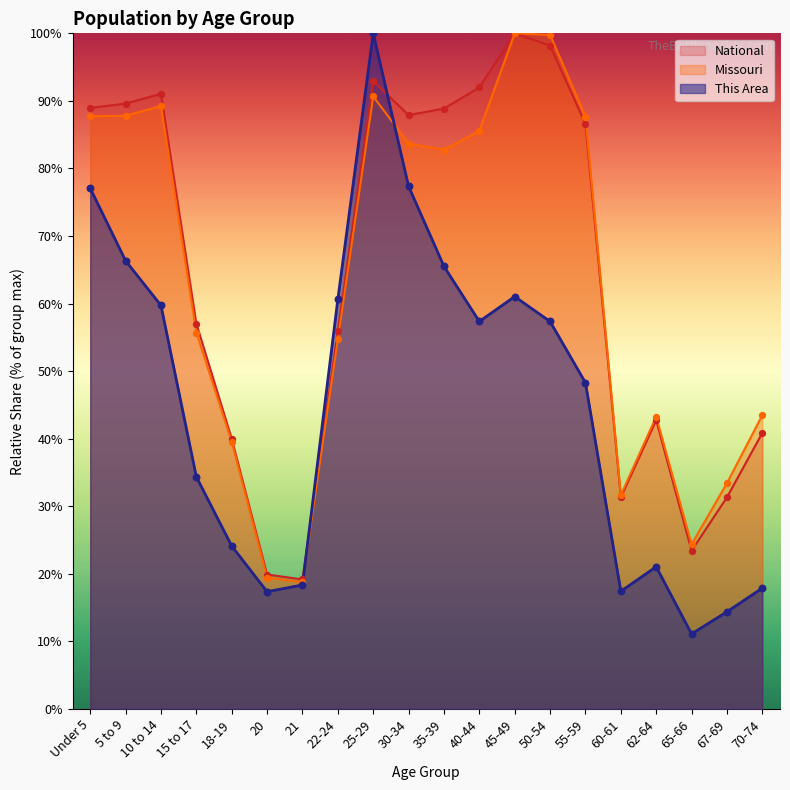

At how many categories does at least one series exceed 45?

12